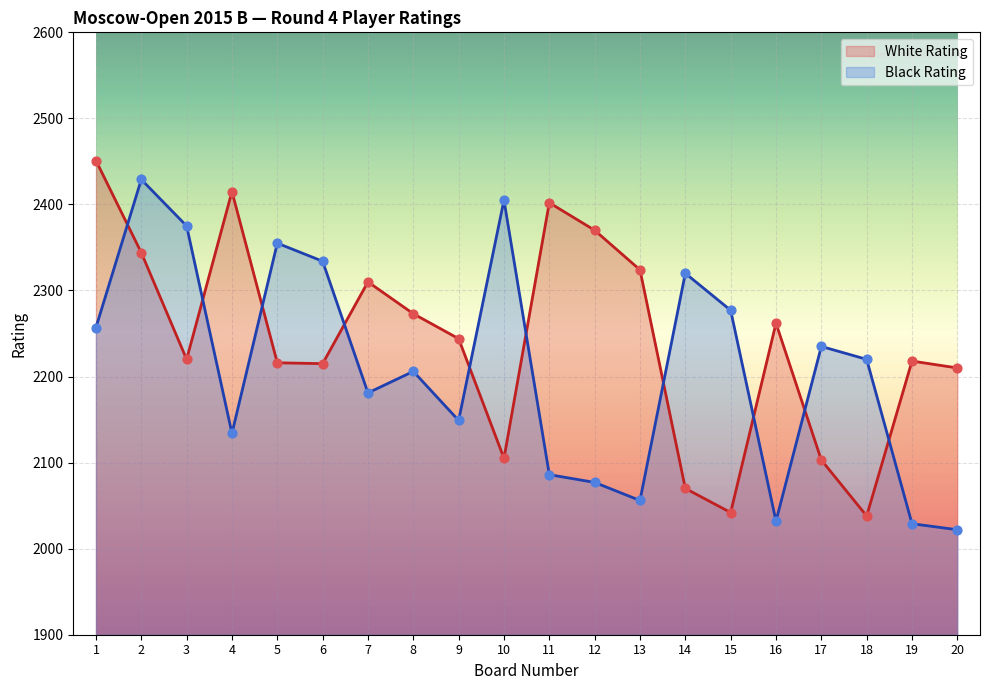

Is the value of Black Rating at 1 greater than the value of White Rating at 6?

Yes